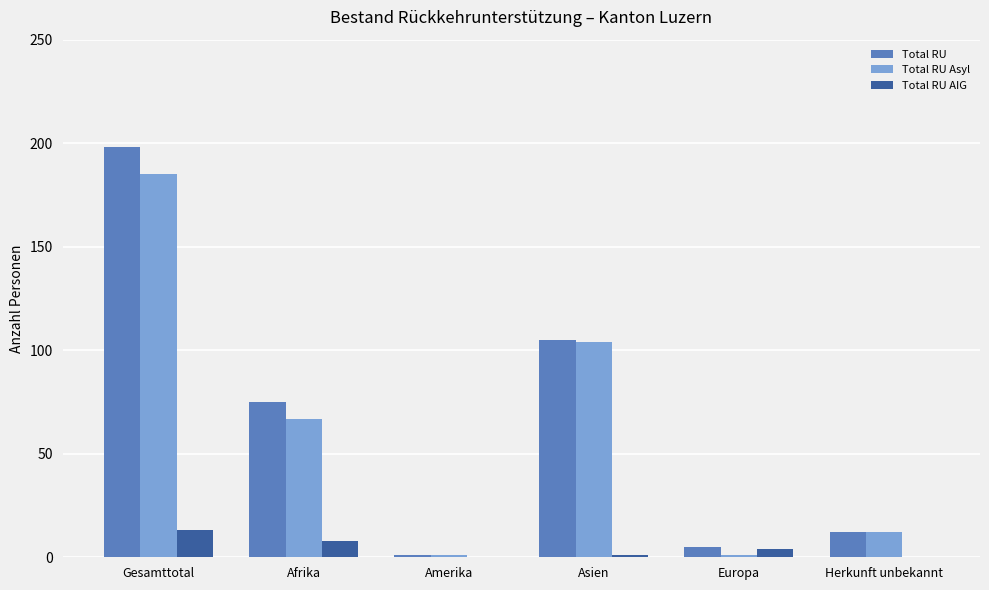

What is the sum of all Total RU values?

396